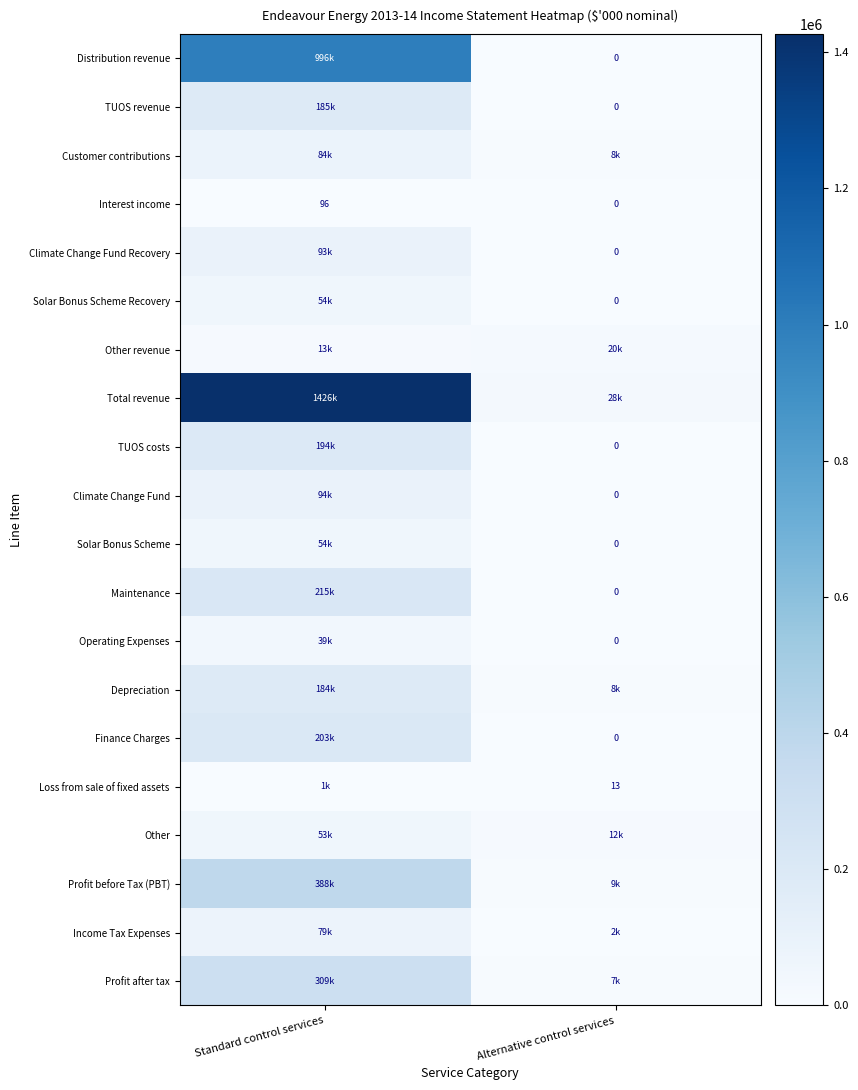

What is the maximum value shown in the chart?

1426402.1